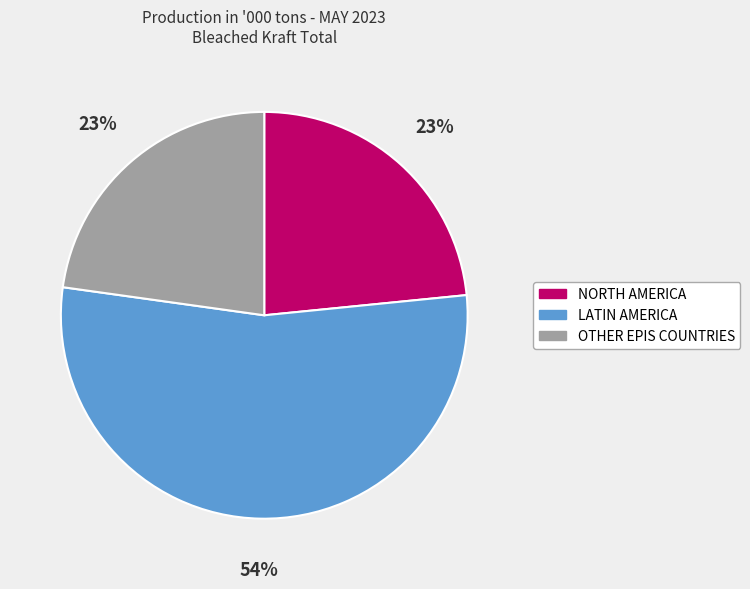

To the nearest percent, what percentage of the pie is LATIN AMERICA?

54%